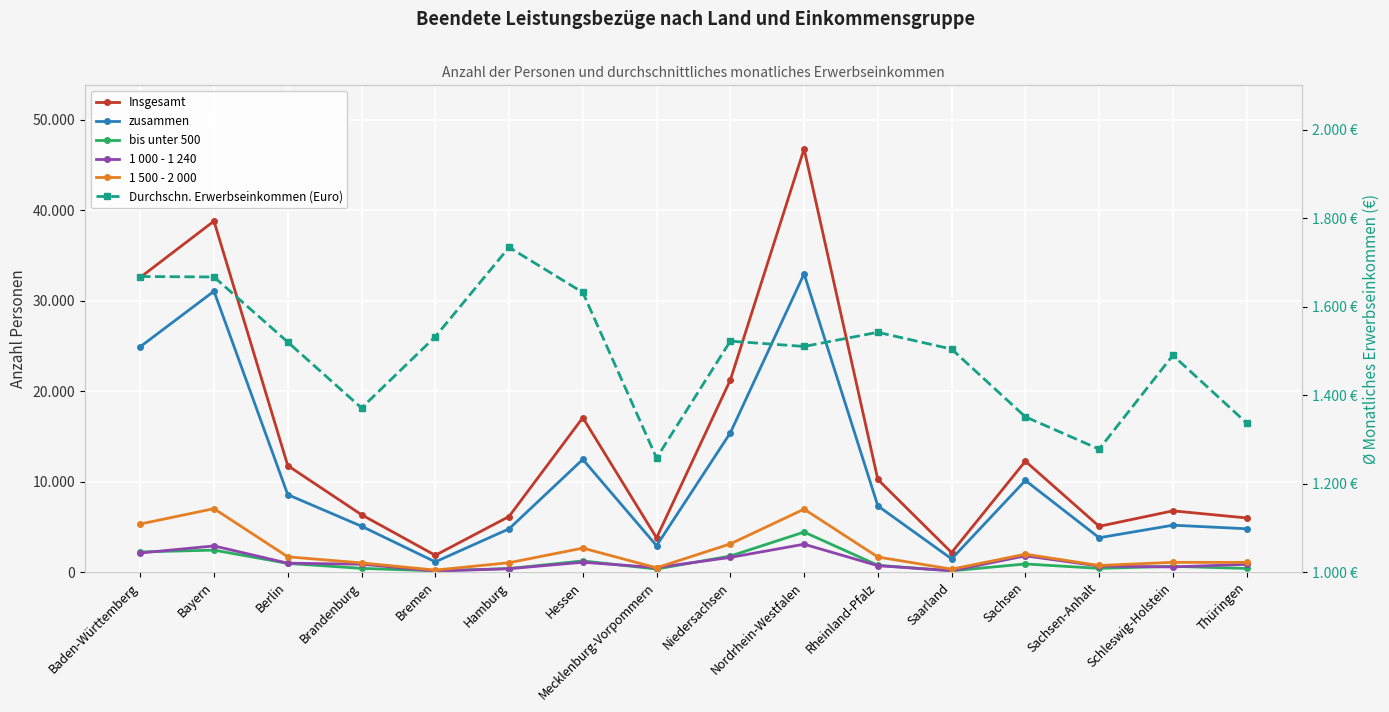

What is the value of the 1 500 - 2 000 point at the 8th from the left?

479